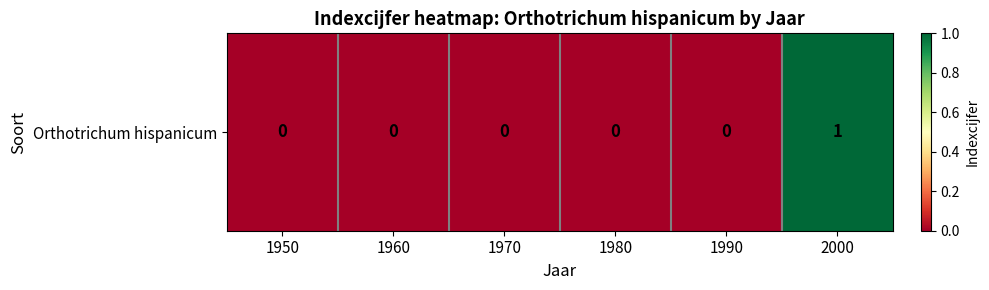

True or false: the data shows -1 at 1990.

False